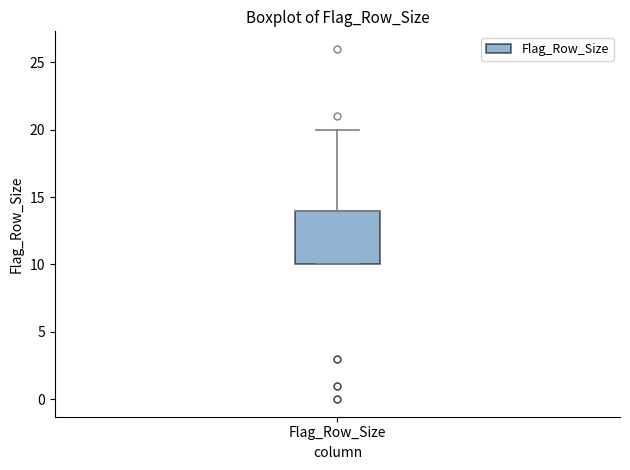

Transcribe this box plot: give where the median line is, the range the box spans, and where the two whiskers end, as read against the y-axis. The values are not printed on the chart, so give them approximately, as read against the axis.

median 14 (drawn on the box's upper edge), box 10 to 14, whiskers 10 to 20